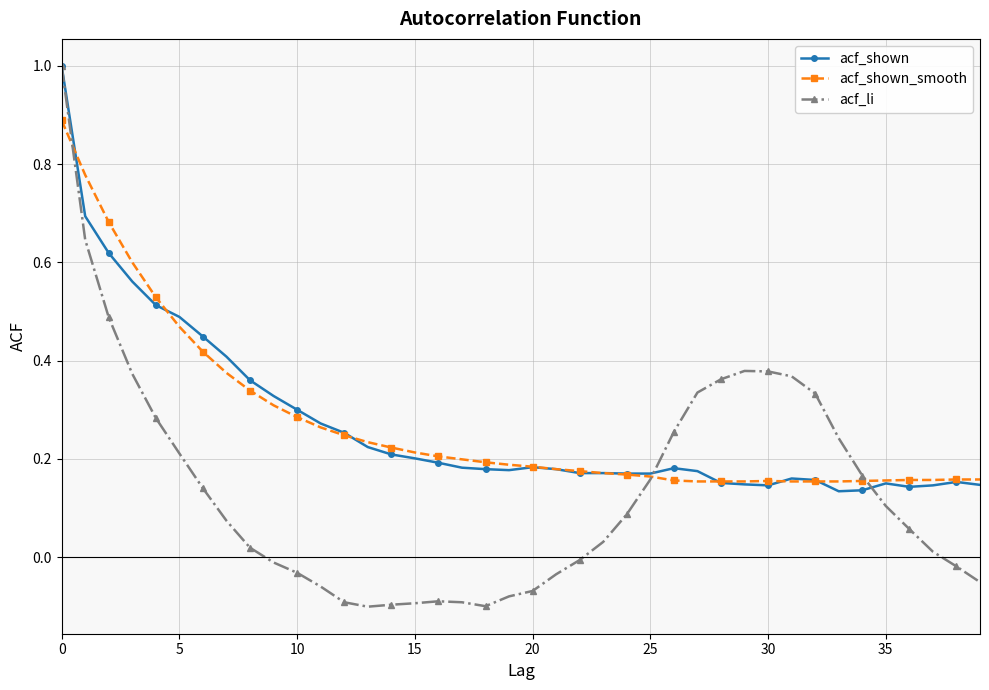

Which series has the largest range (max minus min)?

acf_li